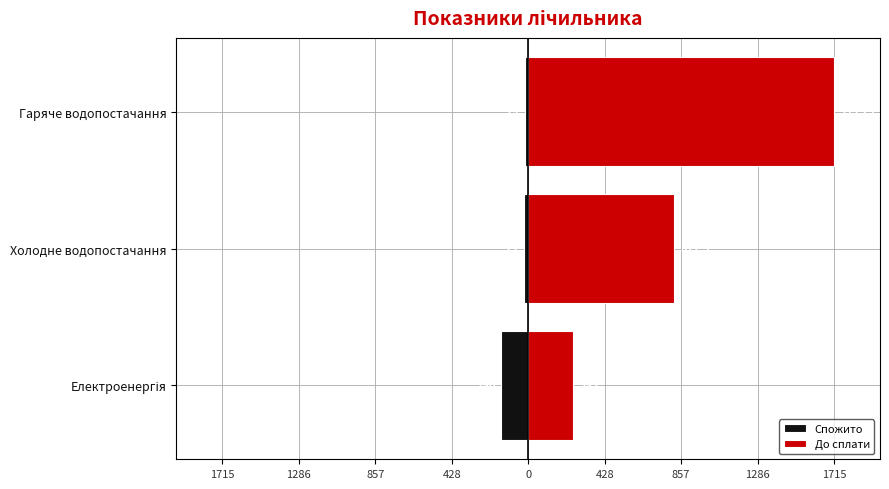

At how many categories does at least one series exceed 1369?

1